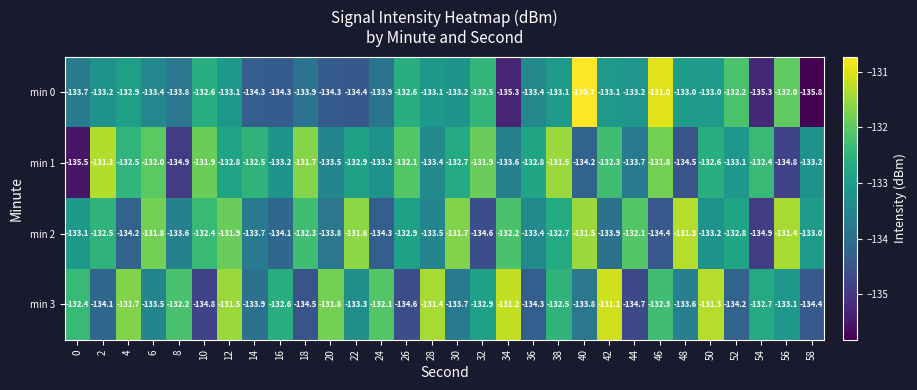

At which category does the chart reach its peak across all series?

40